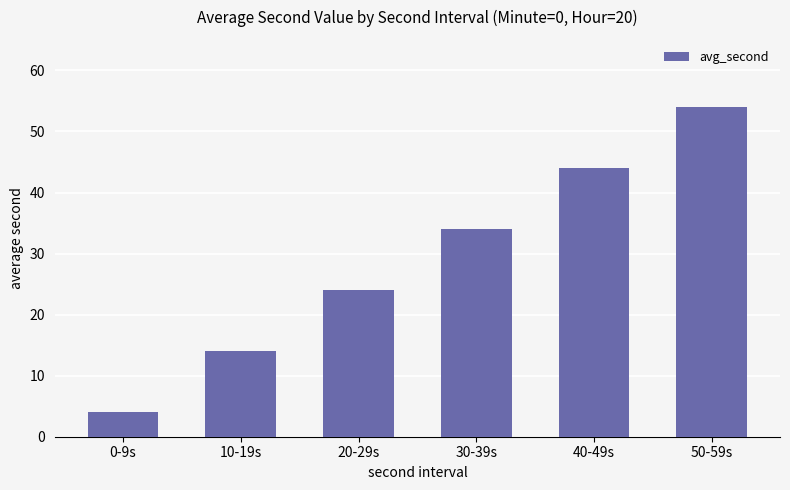

What is the label of the 2nd bar from the left?

10-19s